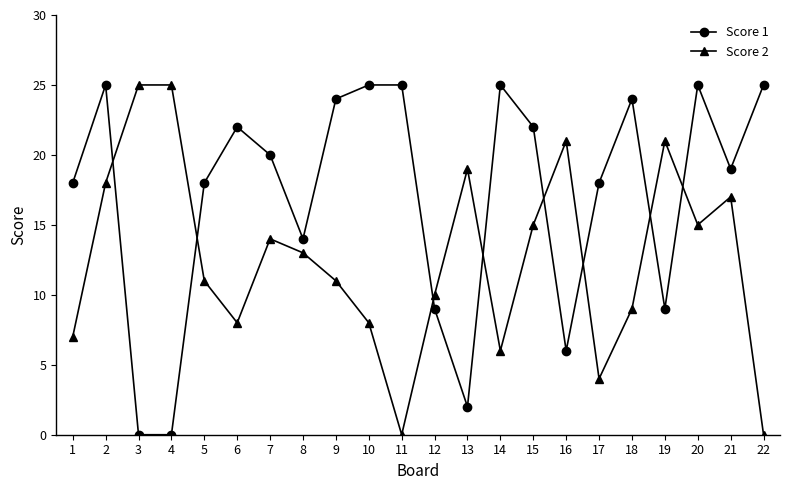

How many lines are shown in the chart?

2